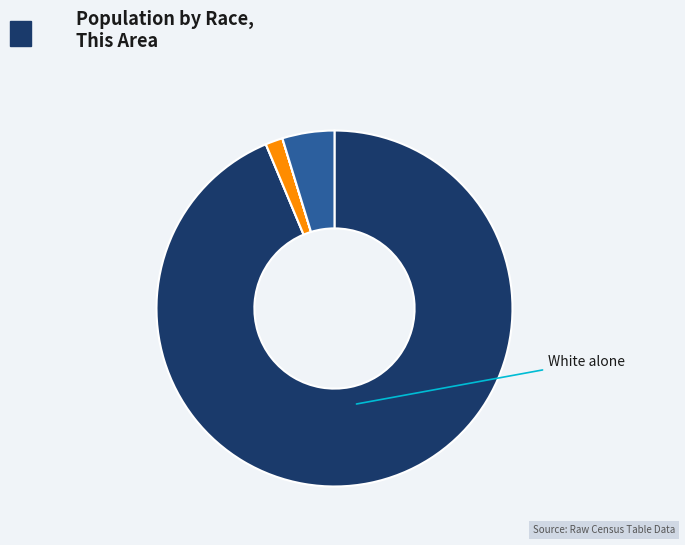

Does any single category account for the majority?

Yes